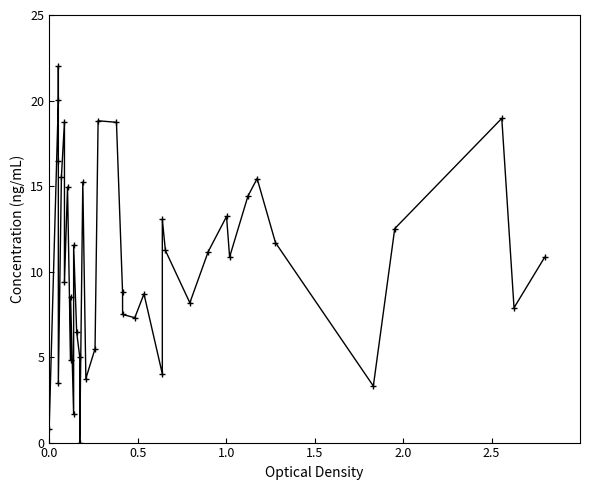

What is the greatest value displayed?

22.0